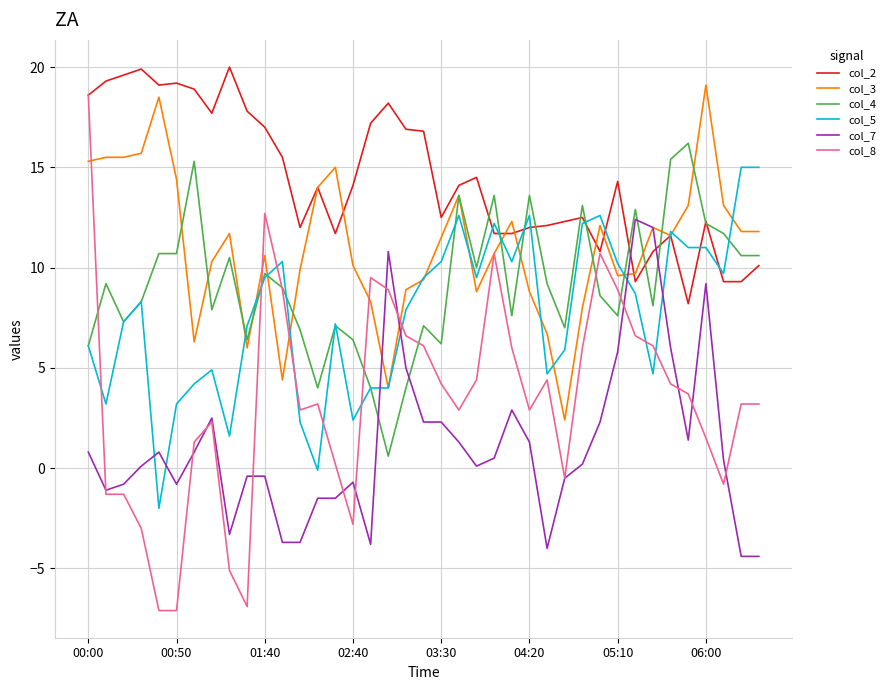

Which series has the largest range (max minus min)?

col_8